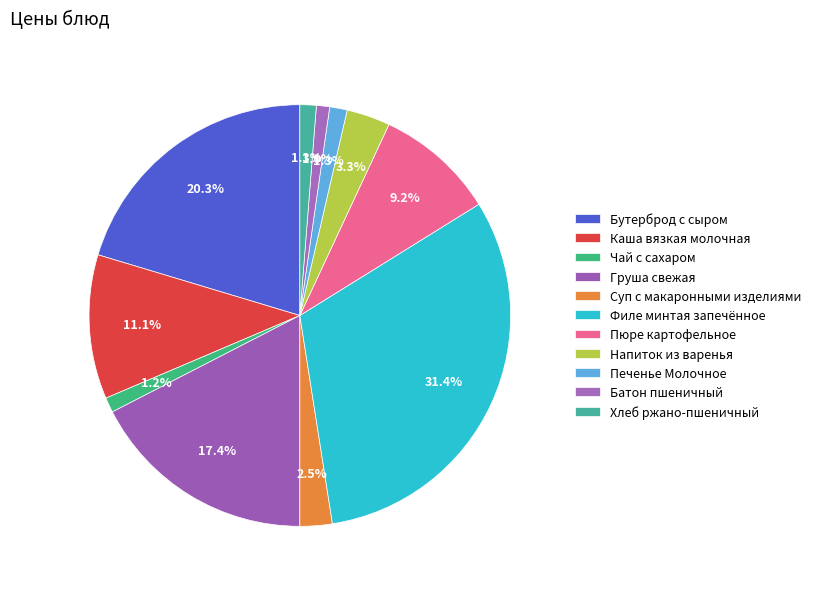

How many slices are in this pie chart?

11